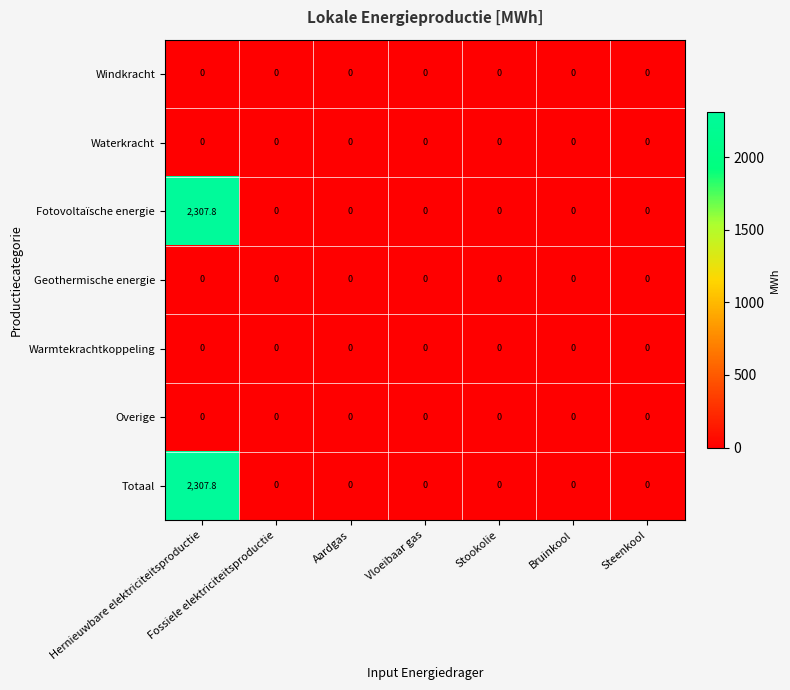

The value of Overige at Hernieuwbare elektriciteitsproductie is 0.0. True or false?

True